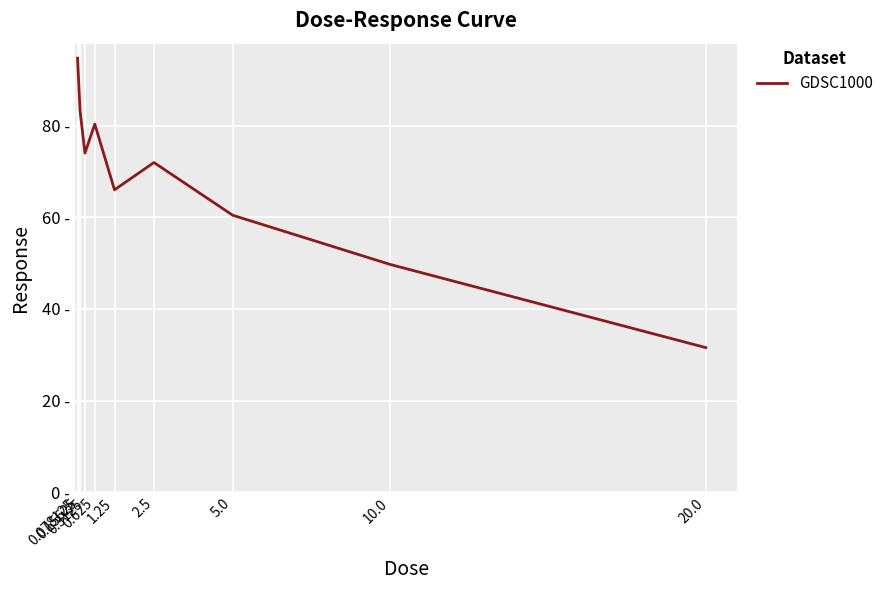

Does the chart have visible grid lines?

Yes